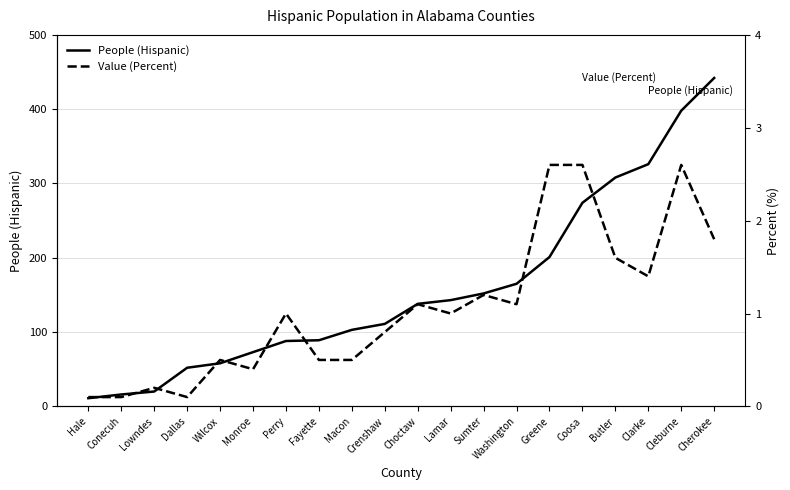

True or false: People (Hispanic) has more than 1 points higher than both neighbors.

False